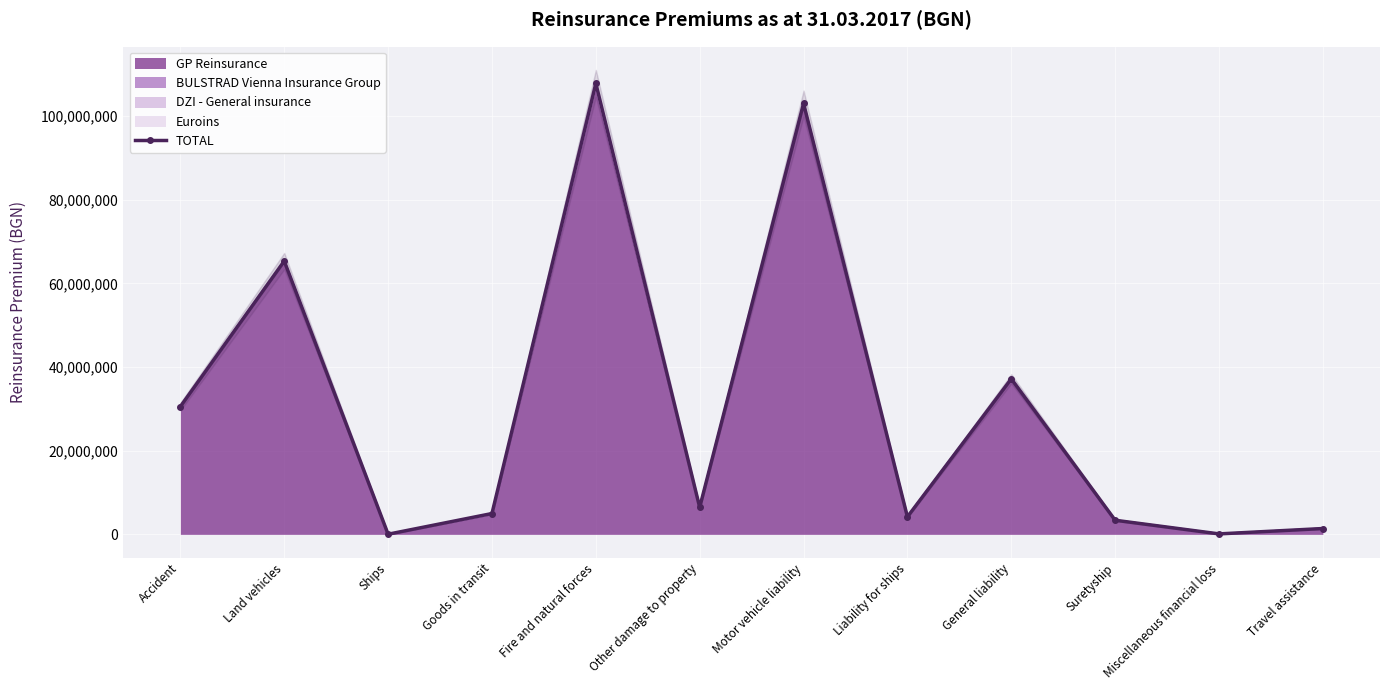

What is the value of the 11th point from the left?

111367.0